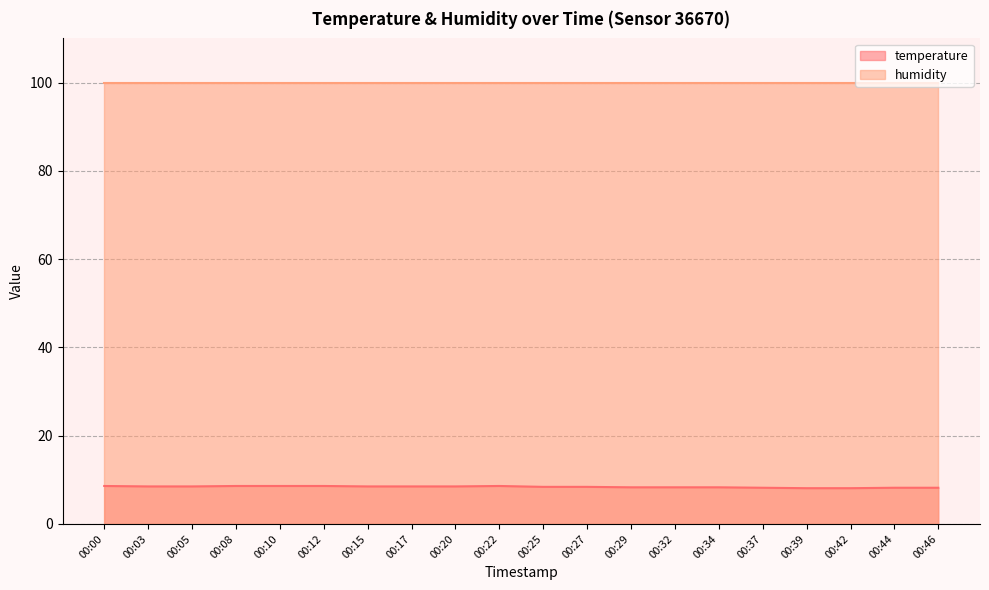

List the labels in order of value, largest first.

00:00, 00:08, 00:10, 00:12, 00:22, 00:03, 00:05, 00:15, 00:17, 00:20, 00:25, 00:27, 00:29, 00:32, 00:34, 00:37, 00:44, 00:46, 00:39, 00:42